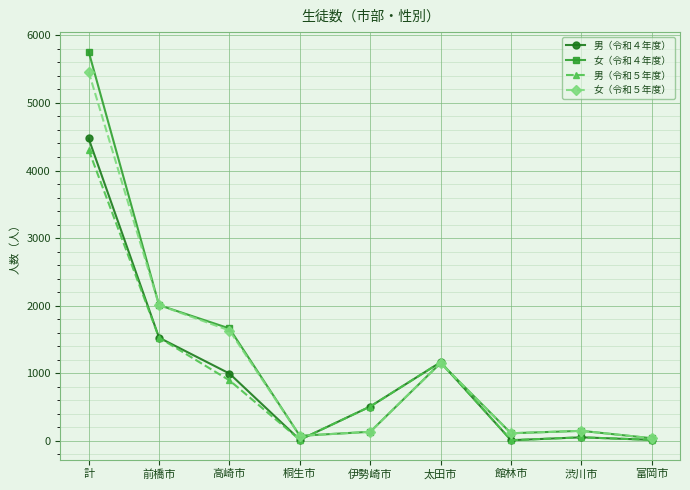

The 女（令和５年度） series shows 1830 at 太田市. True or false?

False